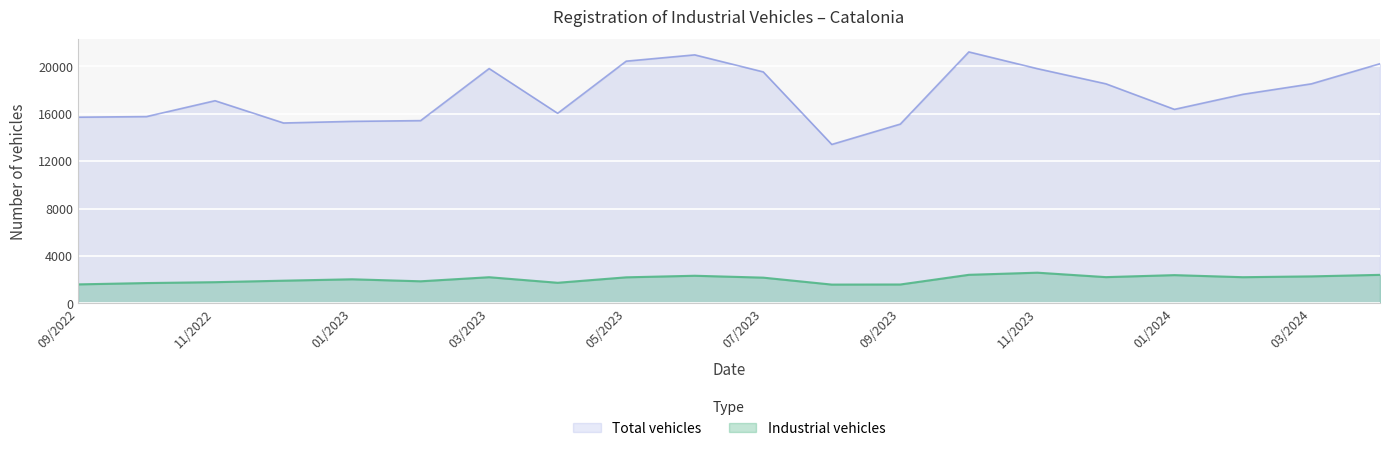

How many lines are shown in the chart?

2